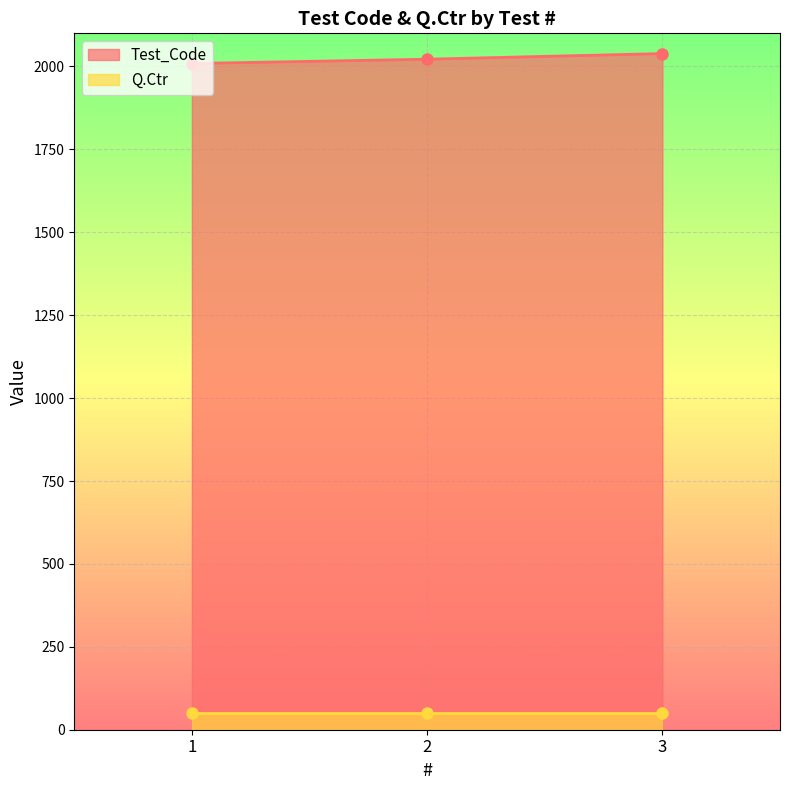

Rank the categories by value from highest to lowest.

3, 2, 1